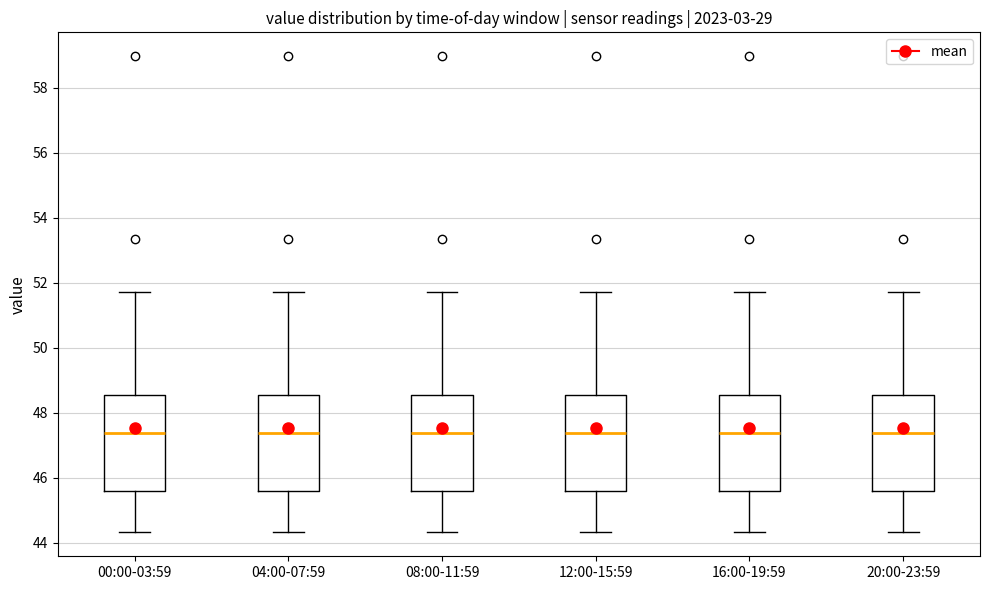

Where does the median line of the box for 08:00-11:59 sit on the y-axis? The values are not printed on the chart, so give them approximately, as read against the axis.

47.4